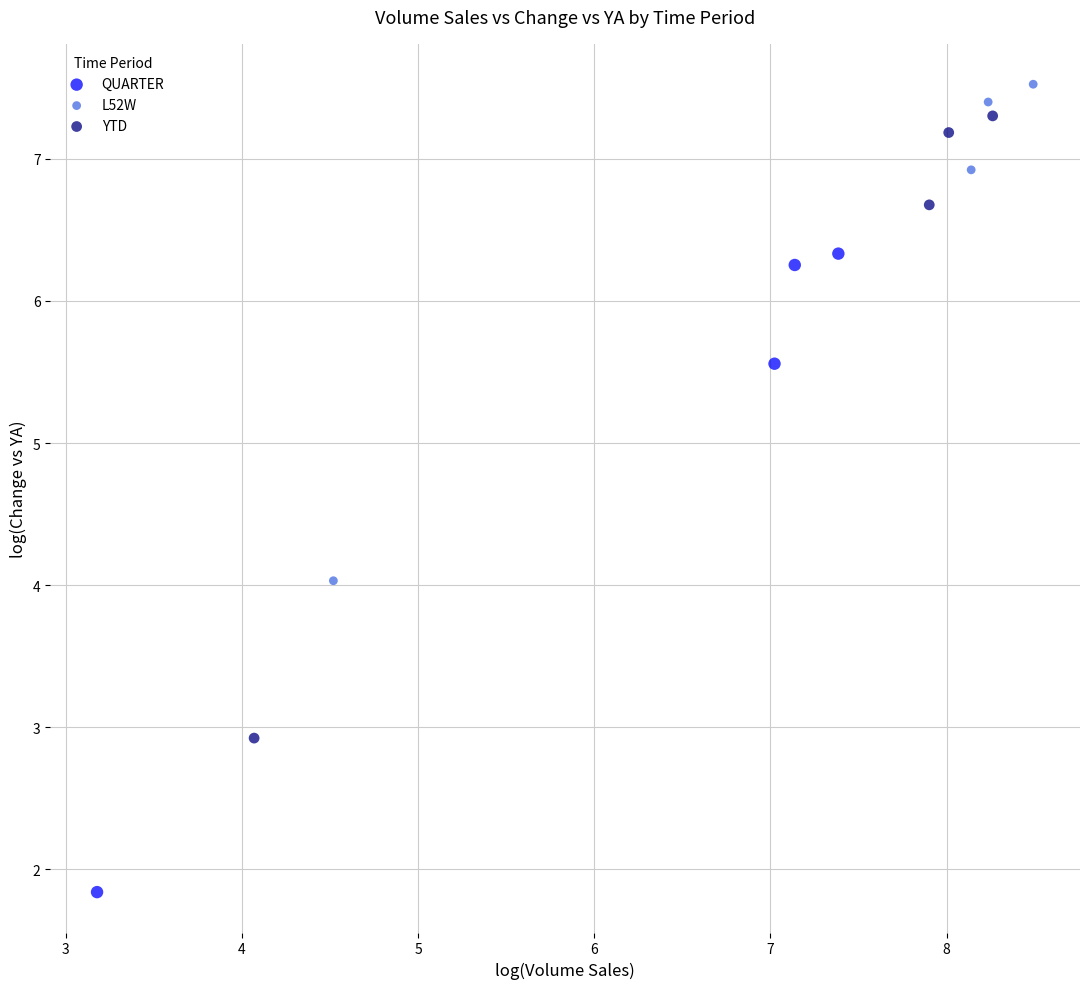

Which series reaches the minimum Y coordinate?

QUARTER